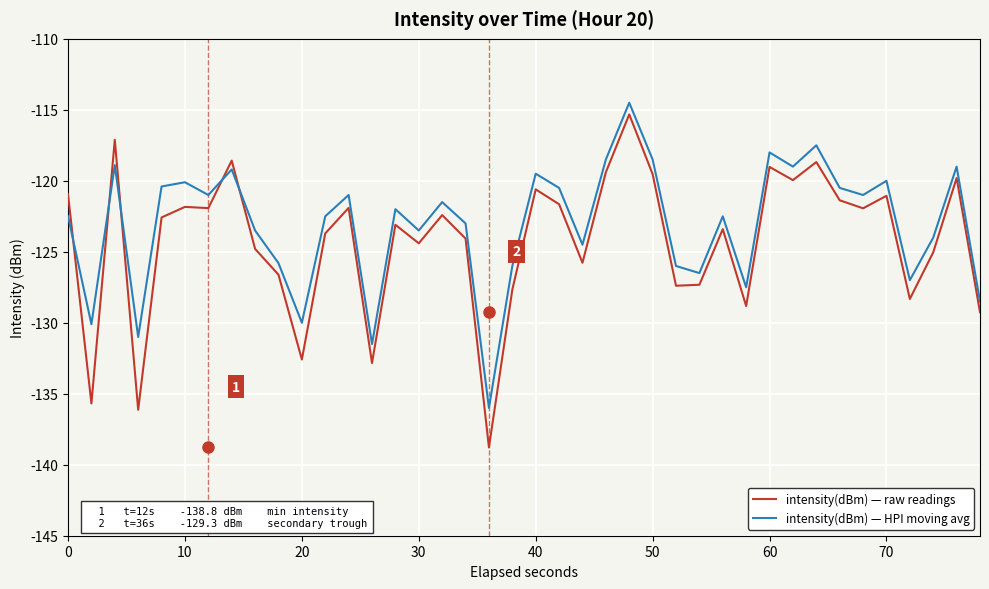

How many lines are shown in the chart?

2